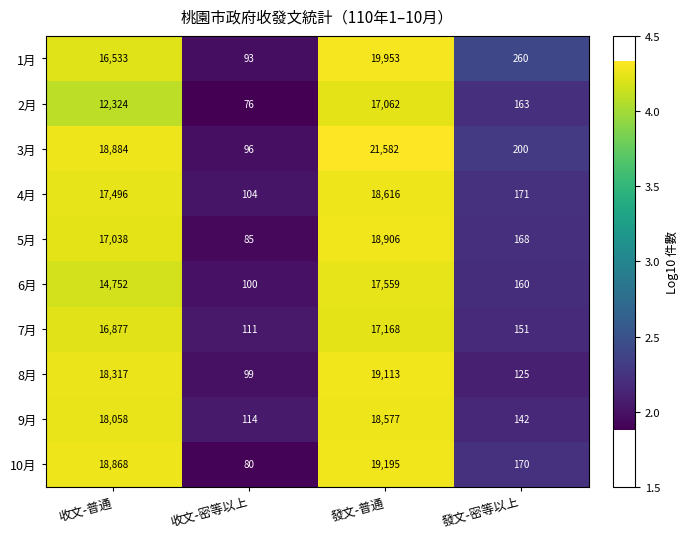

Rank the series at 收文-密等以上 from lowest to highest value.

2月, 10月, 5月, 1月, 3月, 8月, 6月, 4月, 7月, 9月